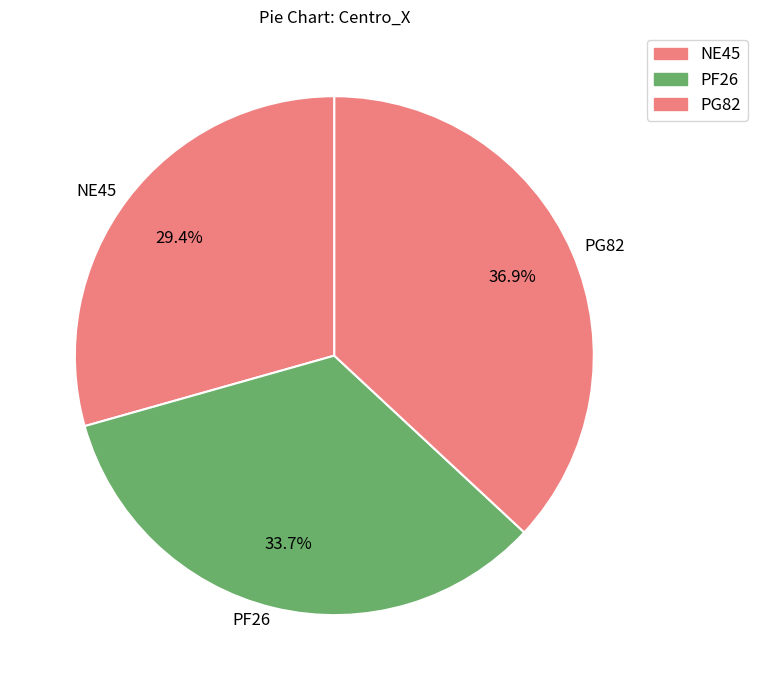

True or false: PG82 accounts for 37% of the total.

True